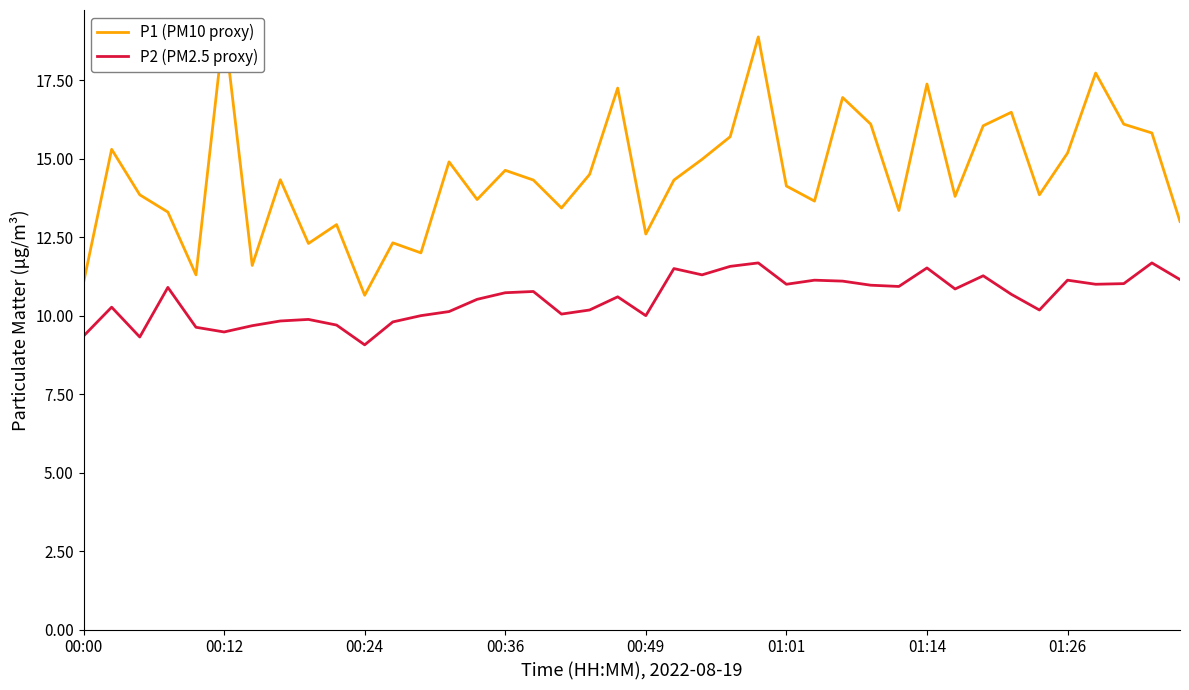

At how many categories does at least one series exceed 18?

2